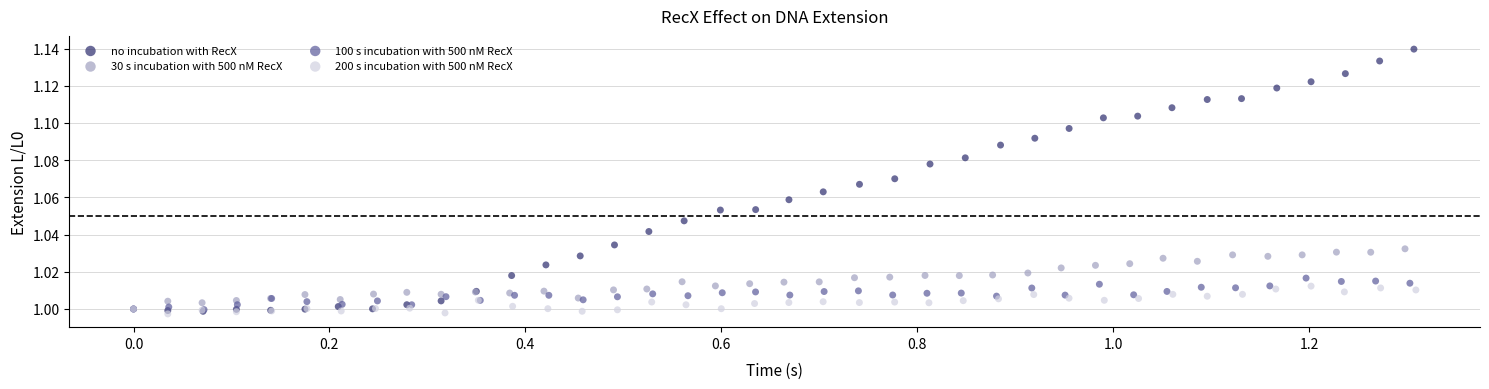

Which series contains the highest Y value?

no incubation with RecX